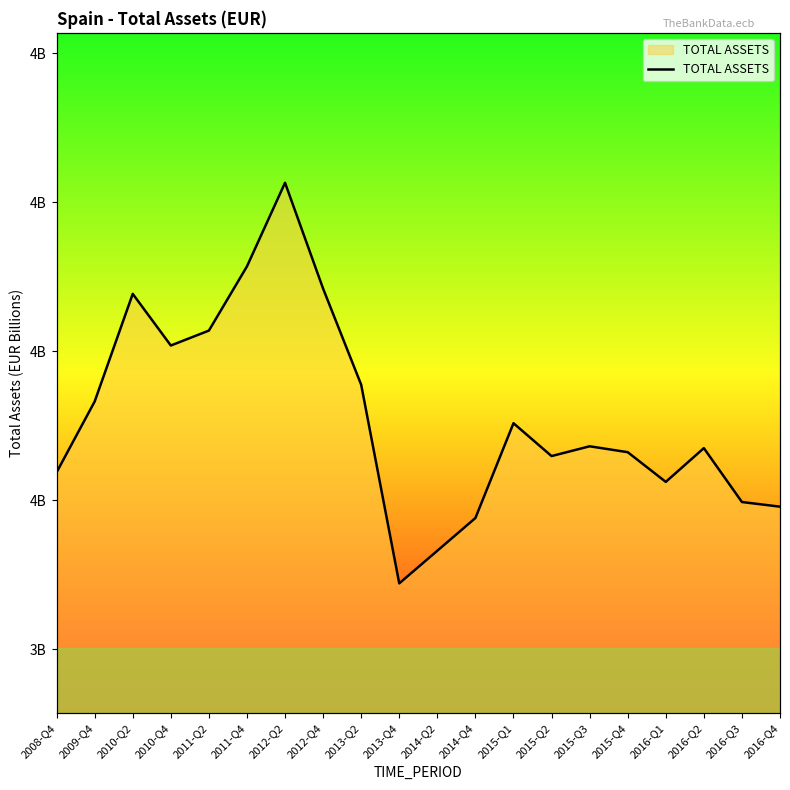

What is the minimum value shown in the chart?

3.5